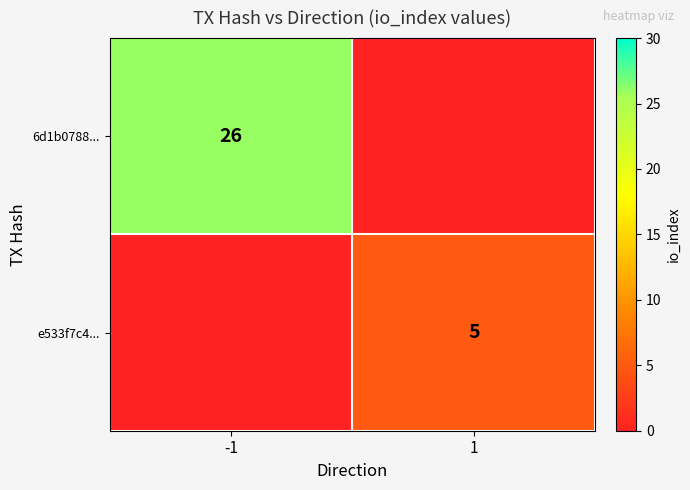

How many distinct data groups are displayed?

2